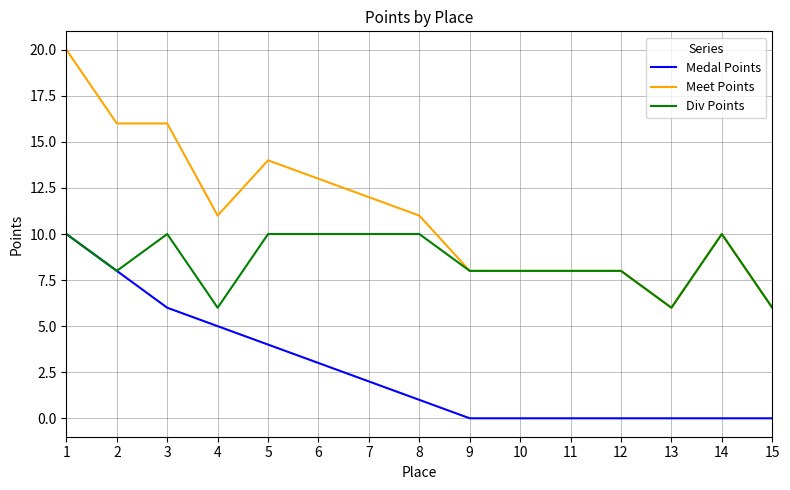

Does the chart display data point markers on the line(s)?

No